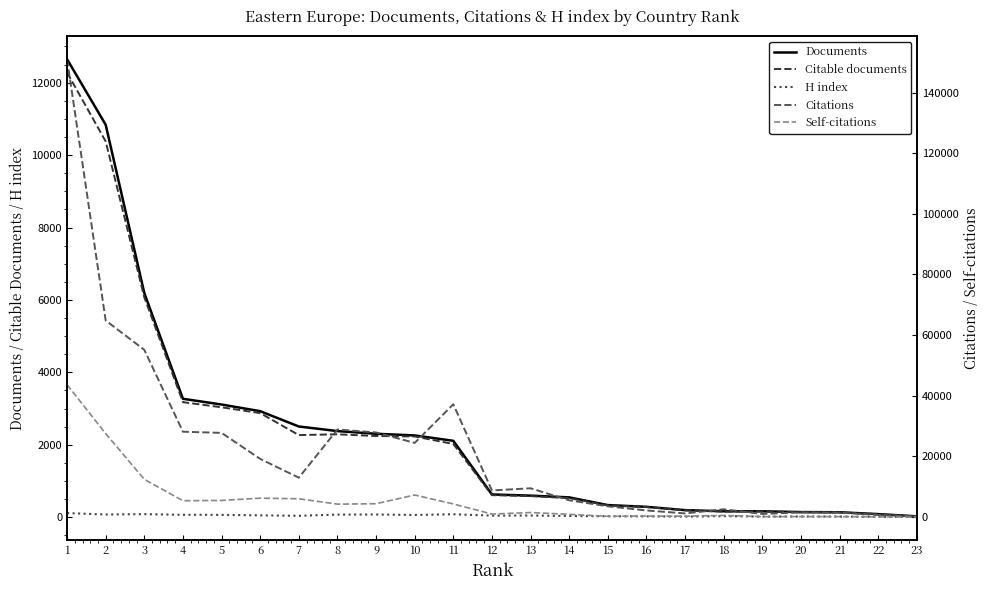

Which series has the largest total across all categories?

Citations